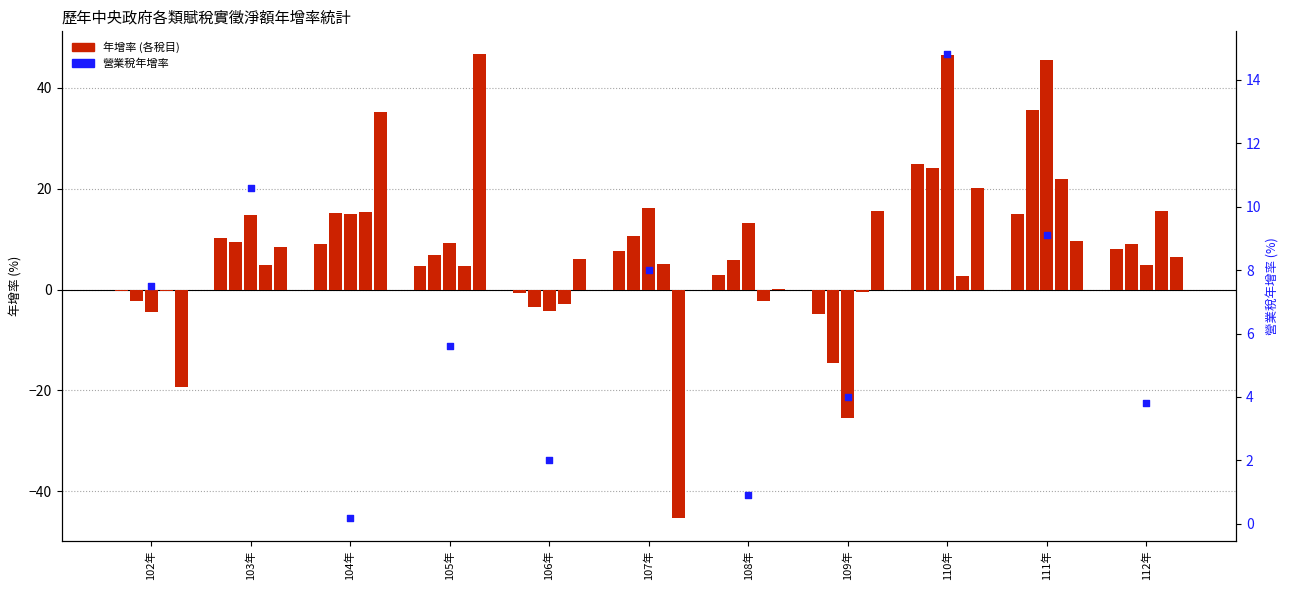

Which series contains the lowest Y value?

總計